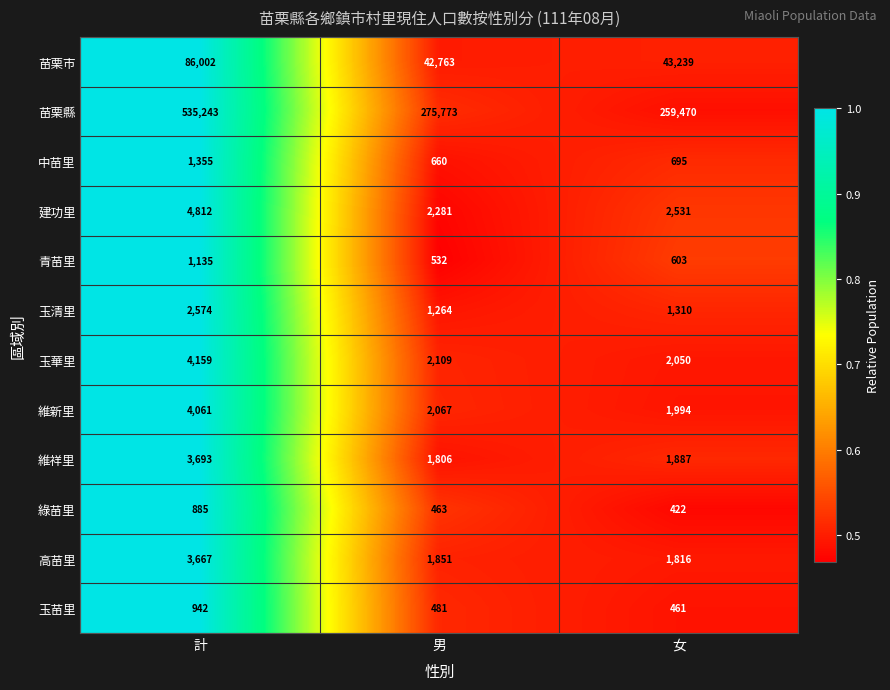

What is the average value of the 玉苗里 series?

628